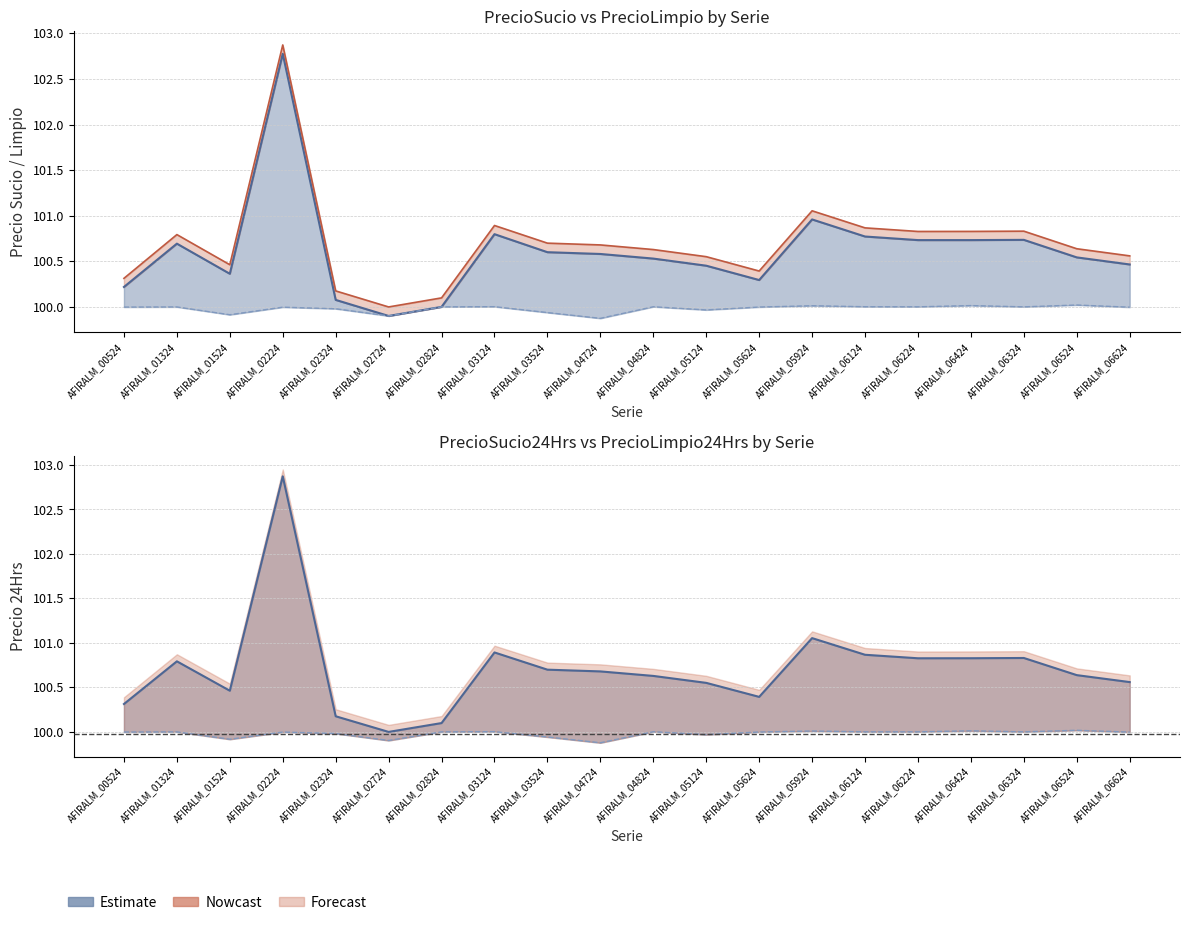

How many interior local valleys does the PrecioSucio24Hrs series have?

4